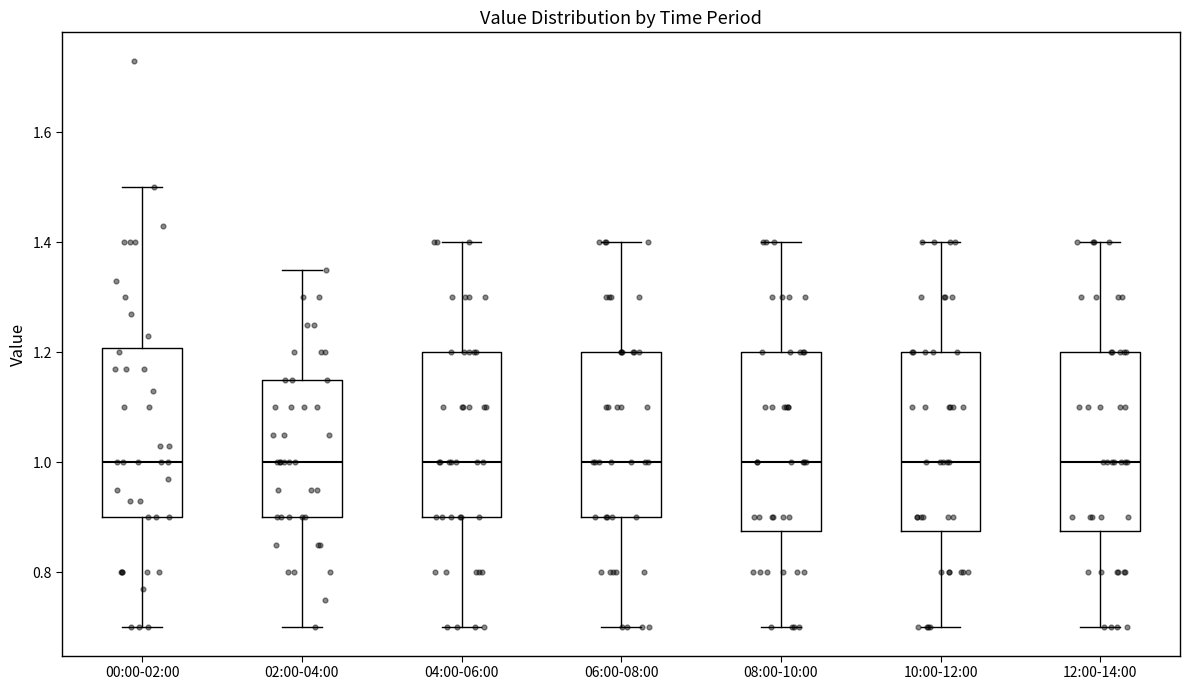

Reading left to right, read every box against the y-axis: the position of its median line, the range the box covers, and the ends of its whiskers. The values are not printed on the chart, so give them approximately, as read against the axis.

00:00-02:00: median 1.00, box 0.90 to 1.20, whiskers 0.70 to 1.50
02:00-04:00: median 1.00, box 0.90 to 1.16, whiskers 0.70 to 1.36
04:00-06:00: median 1.00, box 0.90 to 1.20, whiskers 0.70 to 1.40
06:00-08:00: median 1.00, box 0.90 to 1.20, whiskers 0.70 to 1.40
08:00-10:00: median 1.00, box 0.88 to 1.20, whiskers 0.70 to 1.40
10:00-12:00: median 1.00, box 0.88 to 1.20, whiskers 0.70 to 1.40
12:00-14:00: median 1.00, box 0.88 to 1.20, whiskers 0.70 to 1.40